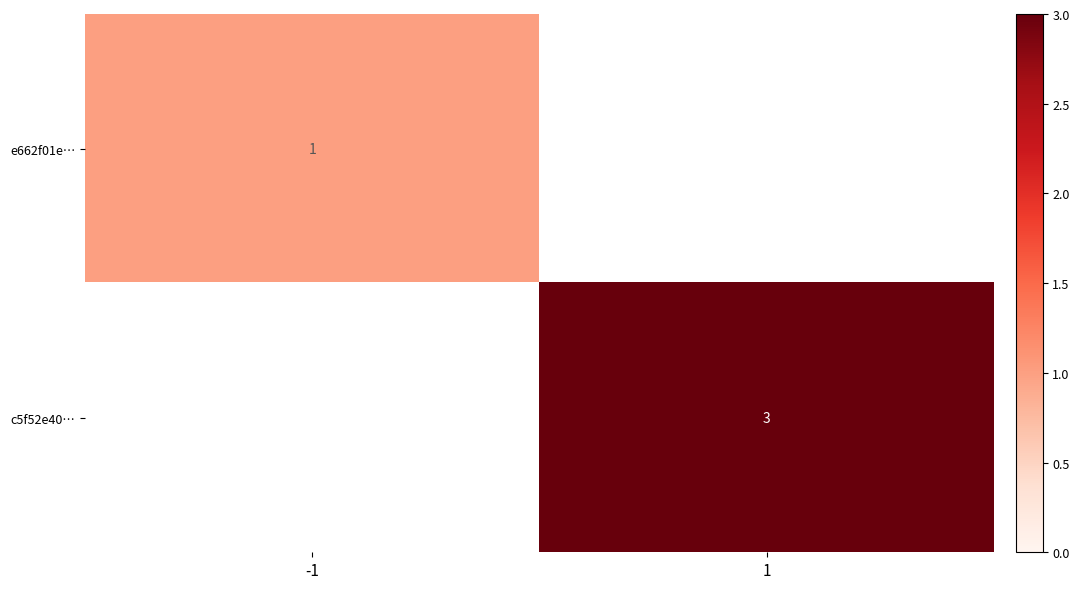

The c5f52e40… series shows 3 at 1. True or false?

True